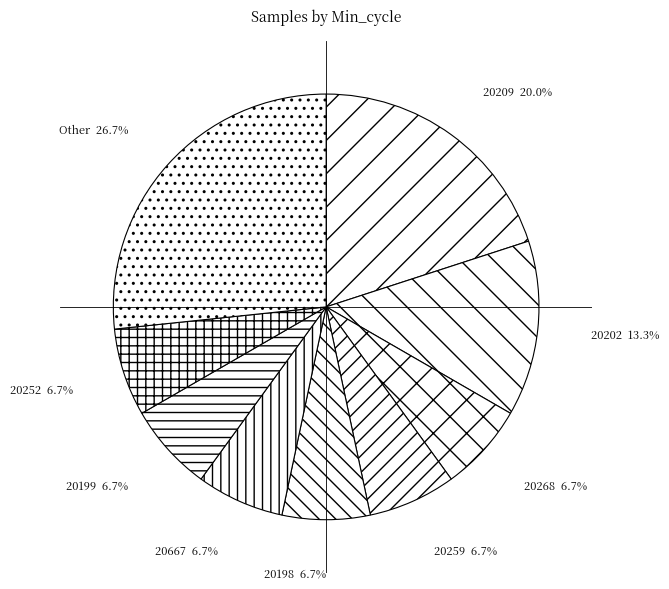

What is the ratio of the value at Other to the value at 20199?

4.0